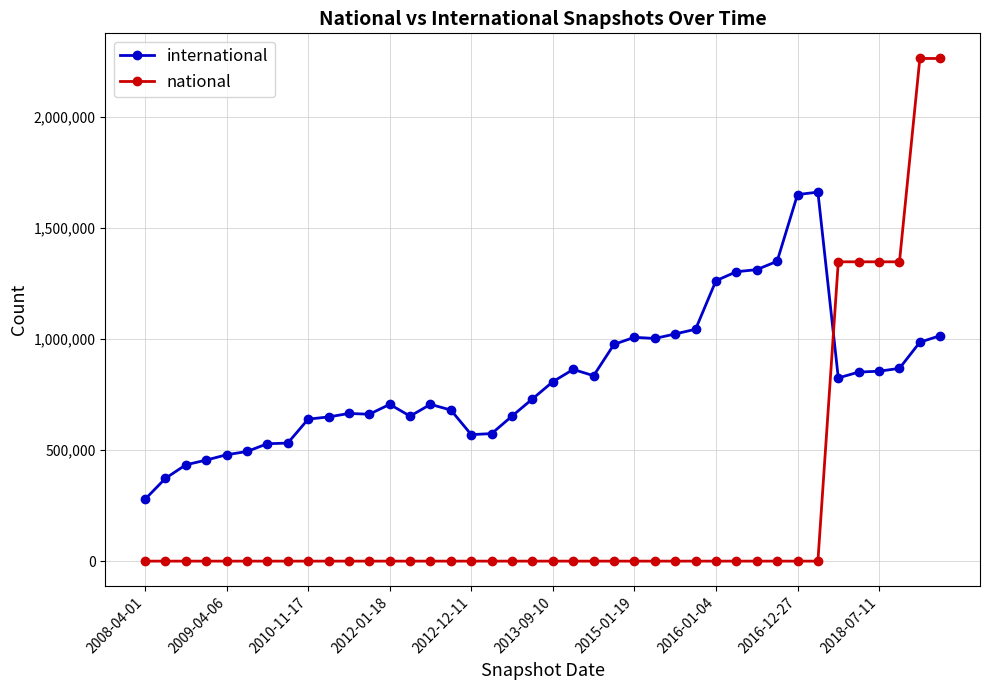

Which series has the widest spread of values?

national